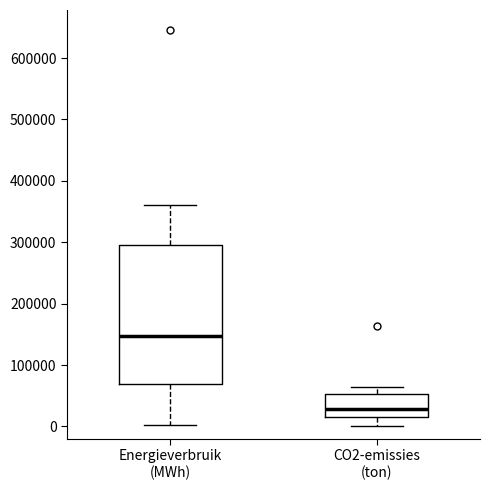

Reading left to right, read every box against the y-axis: the position of its median line, the range the box covers, and the ends of its whiskers. The values are not printed on the chart, so give them approximately, as read against the axis.

Energieverbruik (MWh): median 150000, box 70000 to 290000, whiskers 0 to 360000
CO2-emissies (ton): median 30000, box 10000 to 50000, whiskers 0 to 60000